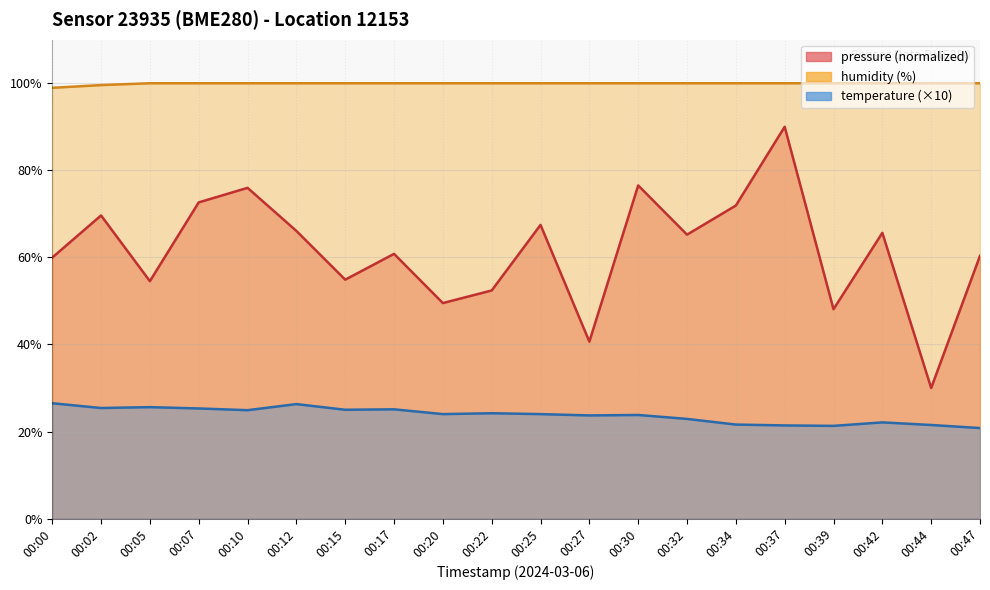

List the series in order of their overall mean, highest first.

humidity, pressure, temperature